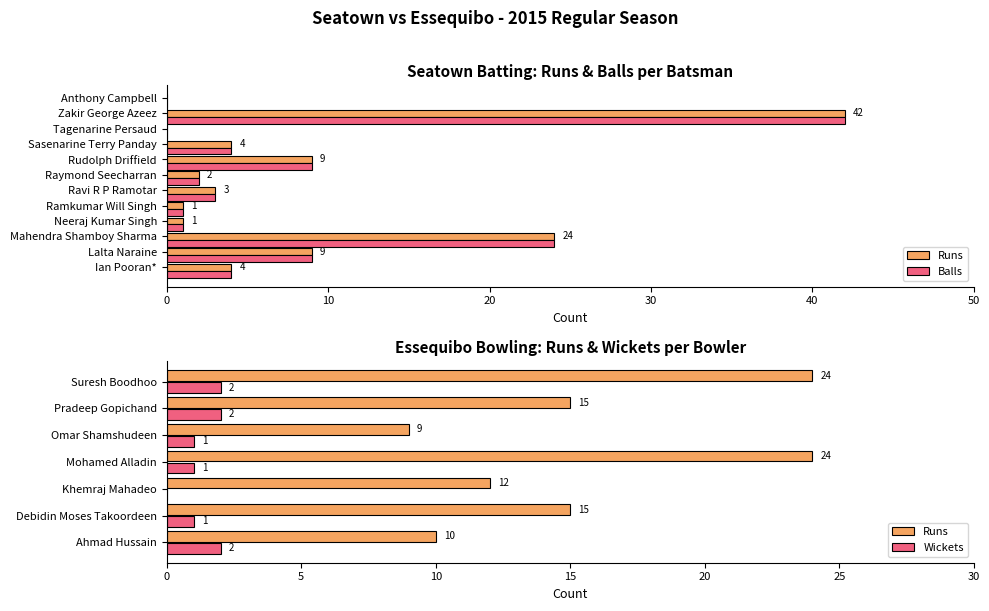

Between Ravi R P Ramotar and Sasenarine Terry Panday, which series saw the biggest shift?

Runs